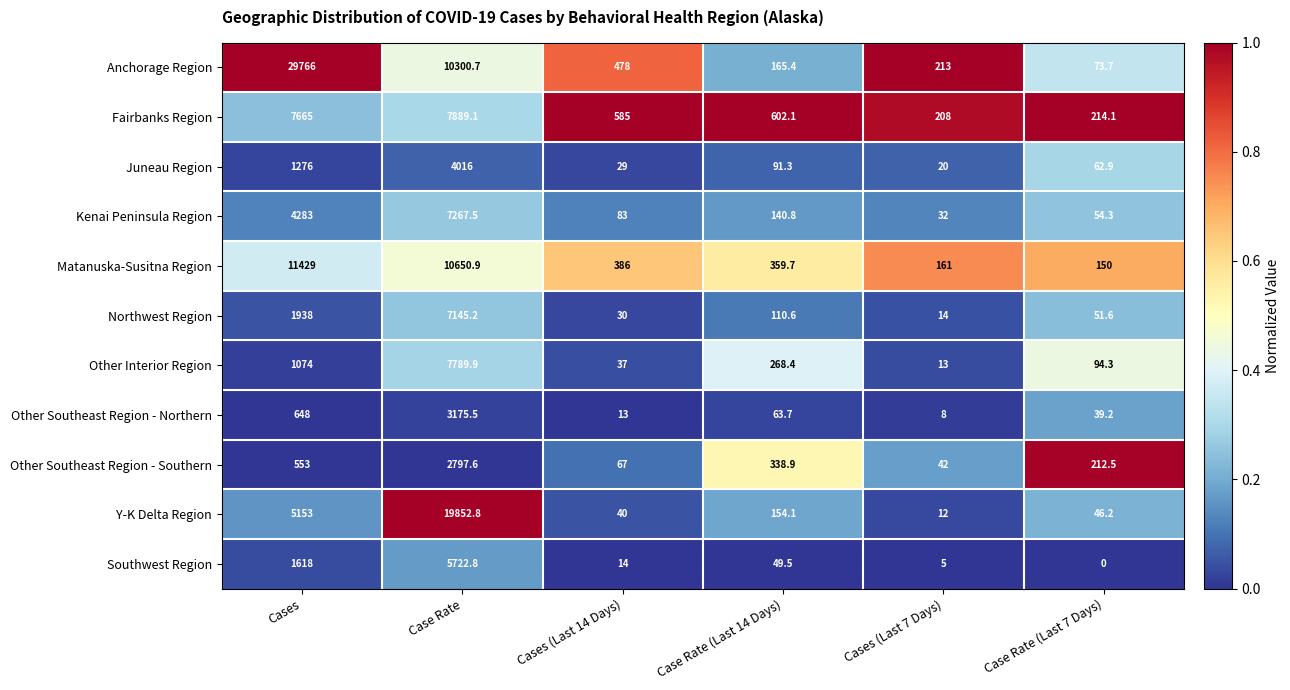

What is the difference between the maximum and minimum values in the Other Southeast Region - Northern series?

3167.5